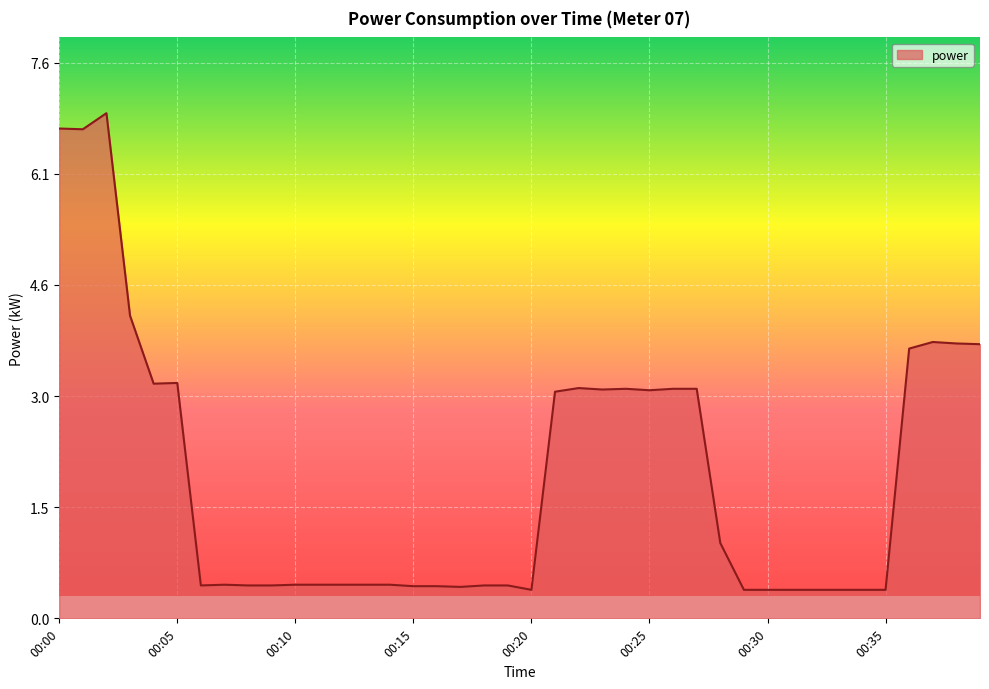

What is the maximum value shown in the chart?

6.9